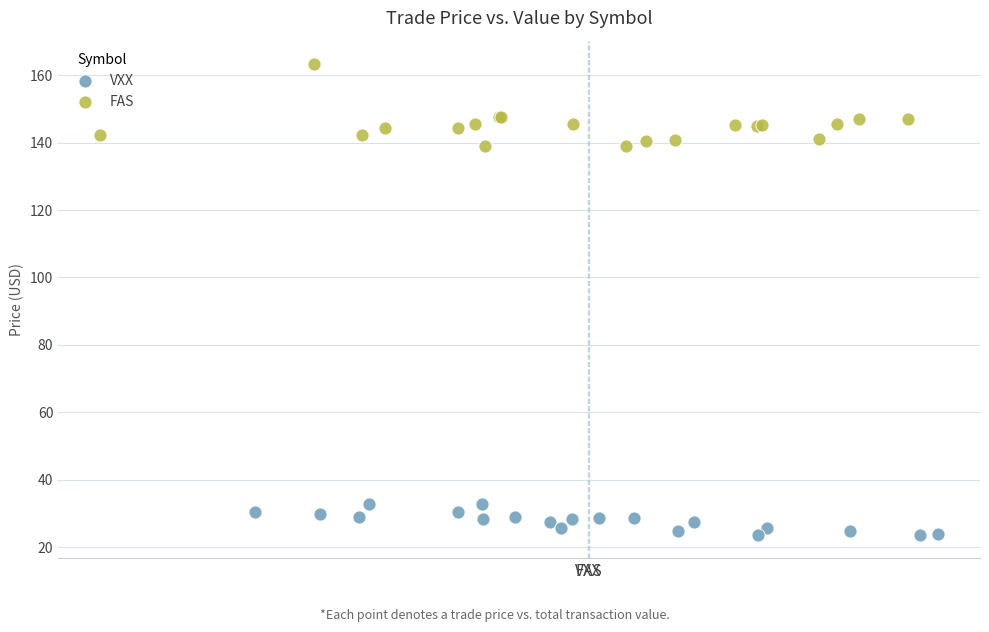

Which series has the largest Y range (max minus min)?

FAS